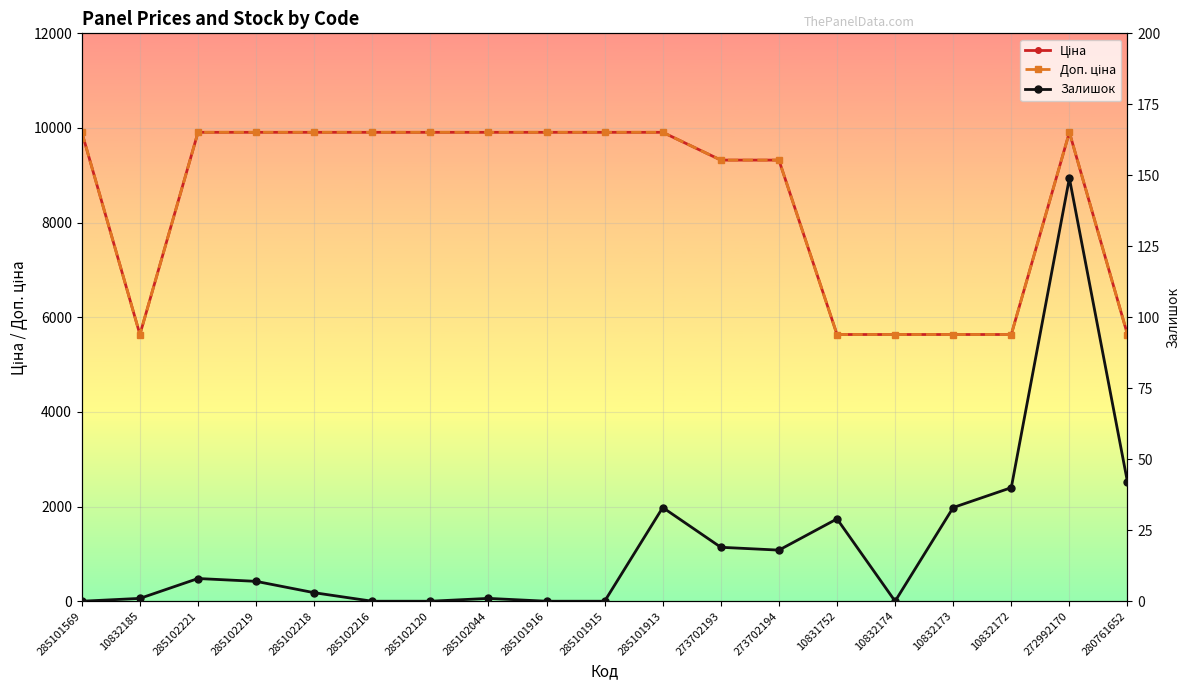

Reading right to left, transcribe all the data shown in this chart.

Ціна: 5636.0	9908.5	5636.0	5636.0	5636.0	5636.0	9321.4	9321.4	9908.5	9908.5	9908.5	9908.5	9908.5	9908.5	9908.5	9908.5	9908.5	5636.0	9908.5
Доп. ціна: 5636.0	9908.5	5636.0	5636.0	5636.0	5636.0	9321.4	9321.4	9908.5	9908.5	9908.5	9908.5	9908.5	9908.5	9908.5	9908.5	9908.5	5636.0	9908.5
Залишок: 42.0	149.0	40.0	33.0	0.0	29.0	18.0	19.0	33.0	0.0	0.0	1.0	0.0	0.0	3.0	7.0	8.0	1.0	0.0